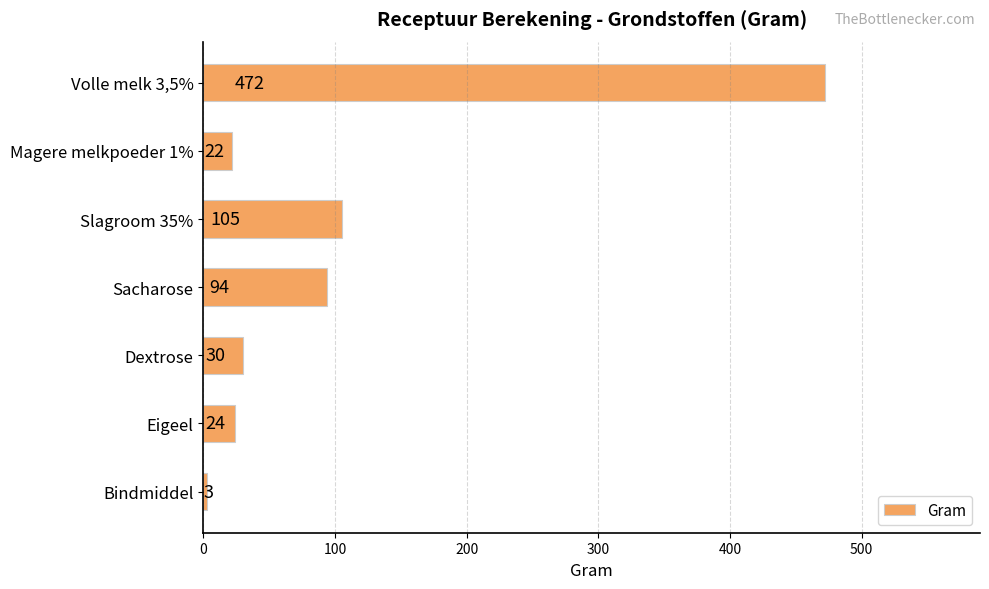

What is the change in value from Sacharose to Dextrose?

-64